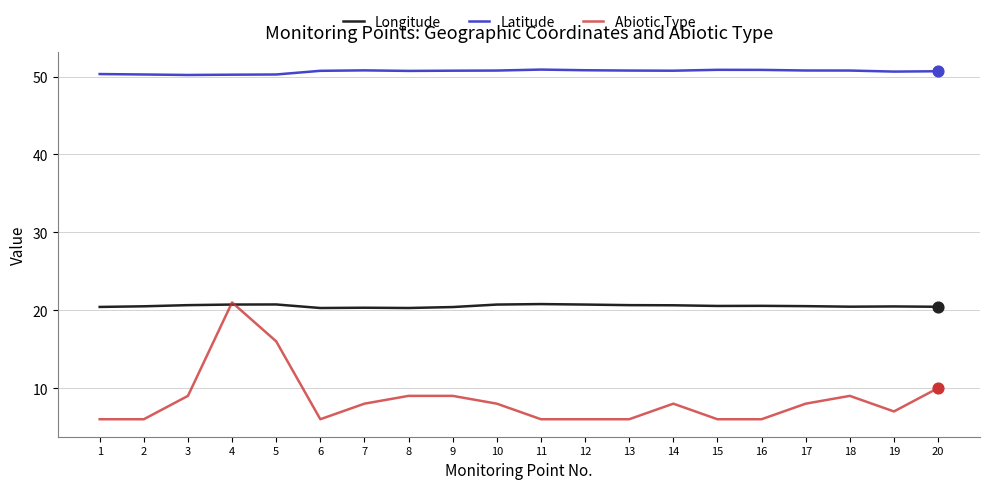

Between 4 and 6, which series saw the biggest shift?

Abiotic Type